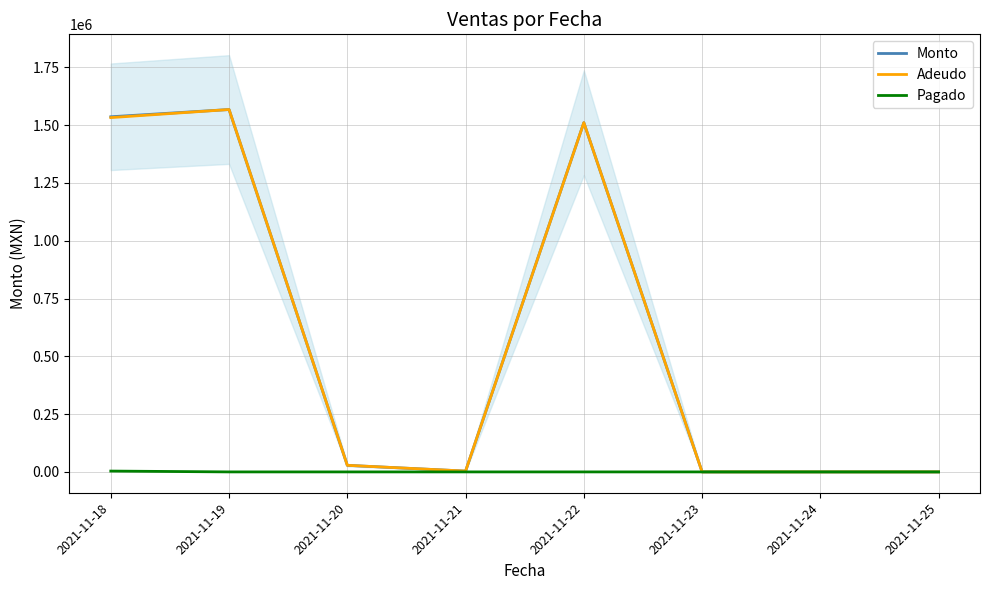

Is the value of Pagado at 2021-11-18 greater than the value of Adeudo at 2021-11-23?

Yes